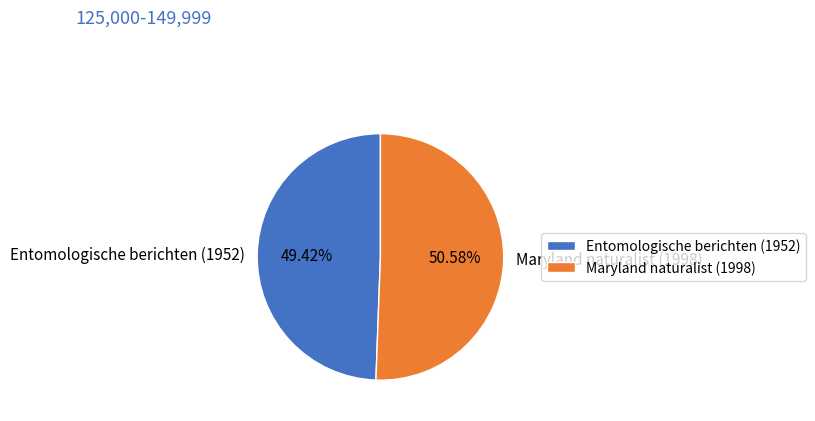

The Entomologische berichten (1952) slice represents 49% of the pie. True or false?

True